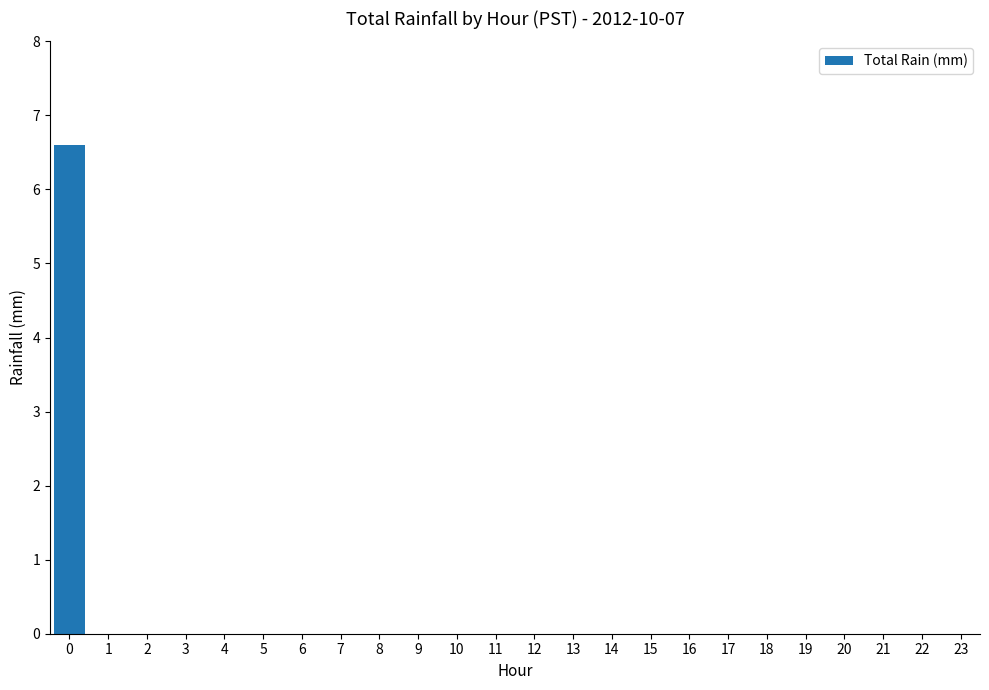

Reading left to right, extract all data points from this chart.

0=6.6	1=0.0	2=0.0	3=0.0	4=0.0	5=0.0	6=0.0	7=0.0	8=0.0	9=0.0	10=0.0	11=0.0	12=0.0	13=0.0	14=0.0	15=0.0	16=0.0	17=0.0	18=0.0	19=0.0	20=0.0	21=0.0	22=0.0	23=0.0